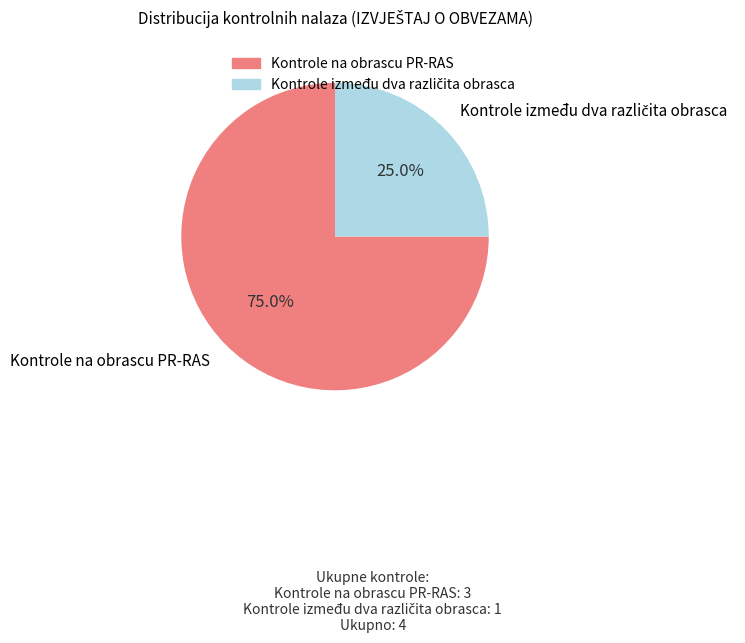

Which slice represents more than half of the pie?

Kontrole na obrascu PR-RAS